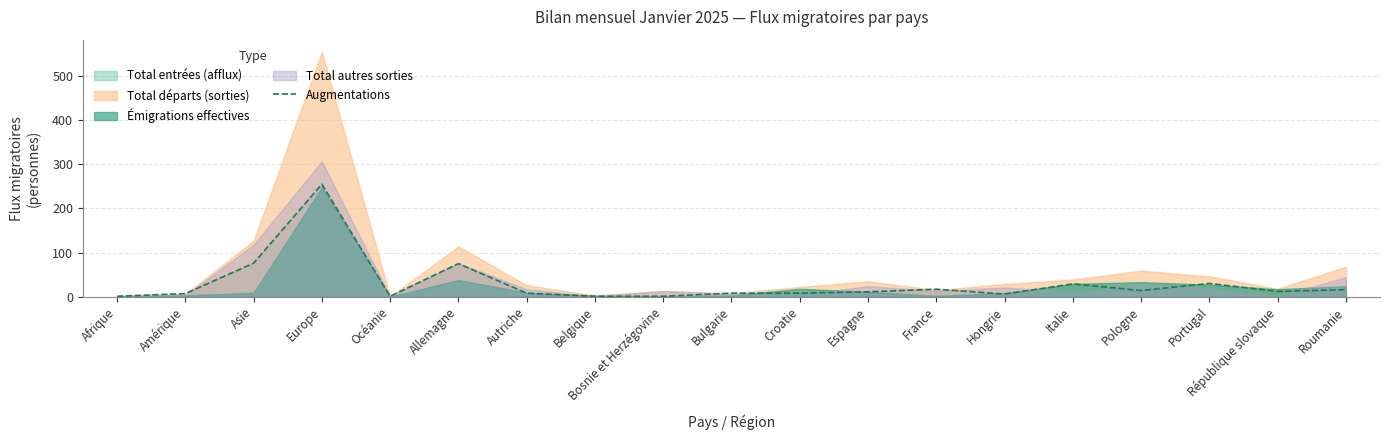

At which label does the data first exceed 11?

Asie